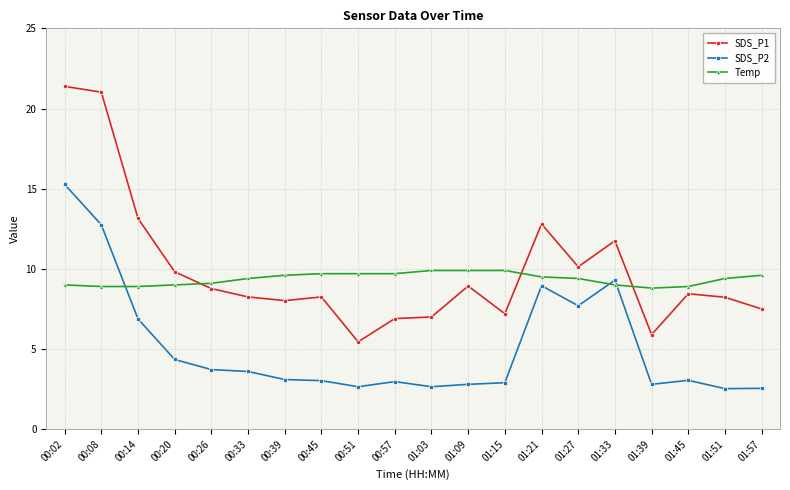

The value of SDS_P2 at 01:51 is 2.5. True or false?

True